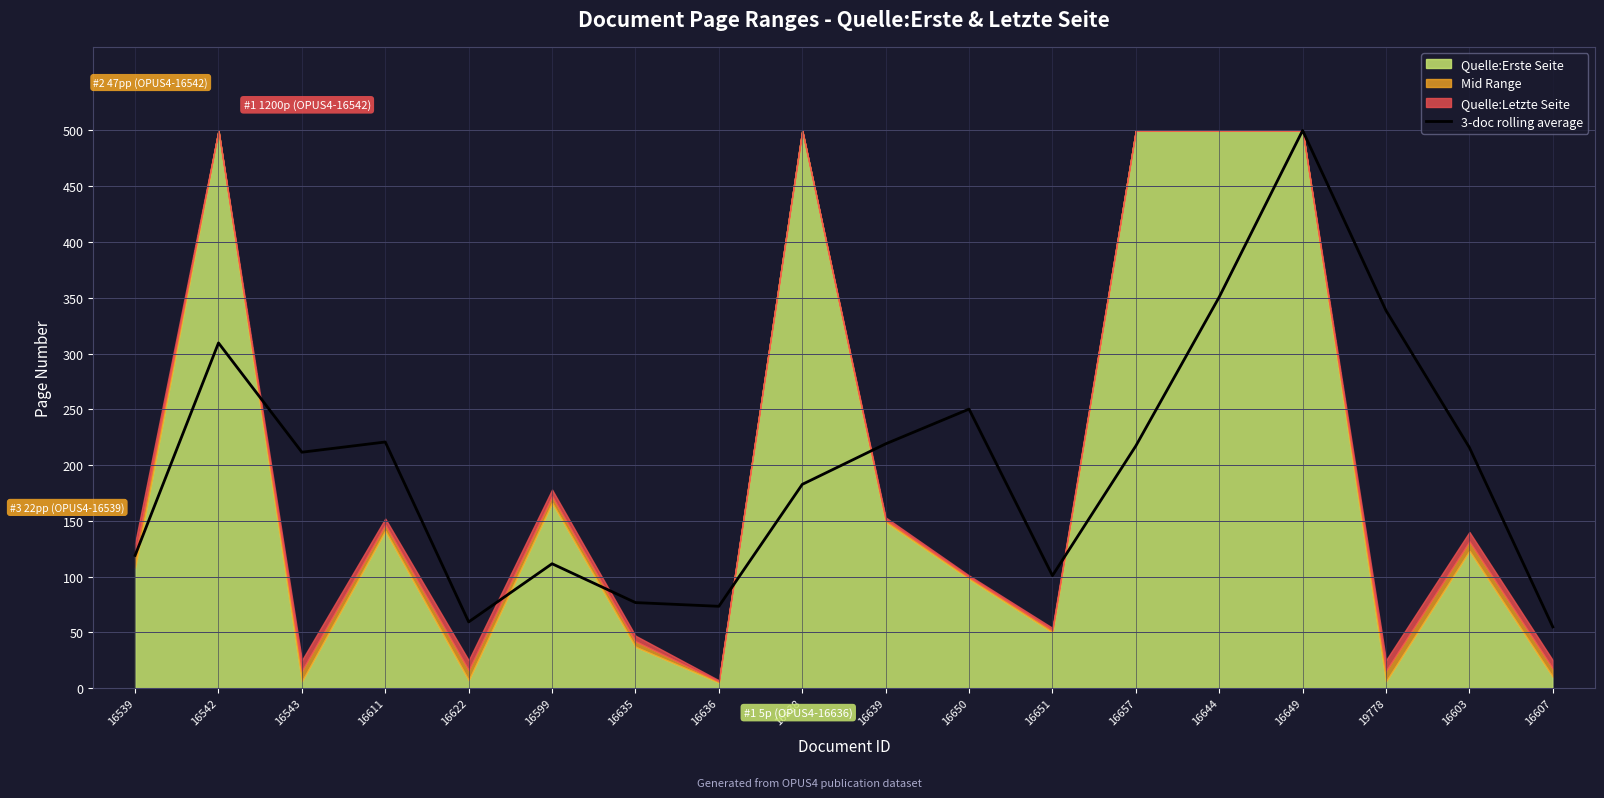

What is the change in value from 16611 to 16639?

-1.7